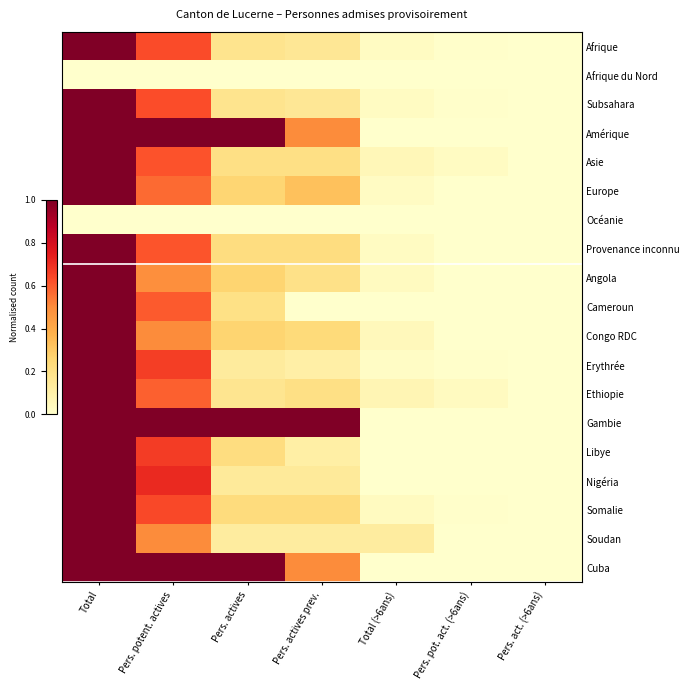

Between Total (>6ans) and Pers. pot. act. (>6ans), which is larger?

Total (>6ans)